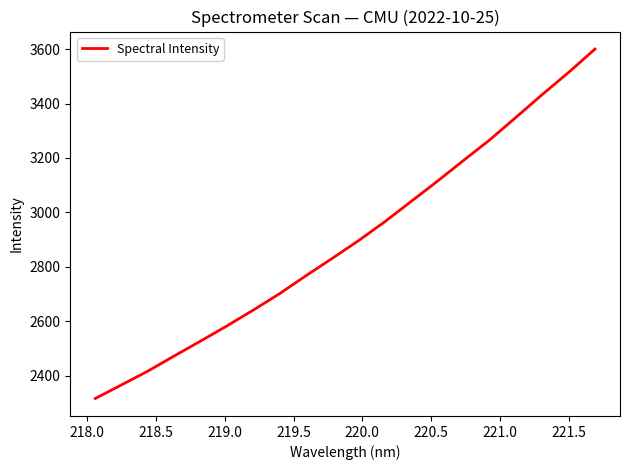

What is the greatest value displayed?

3600.3